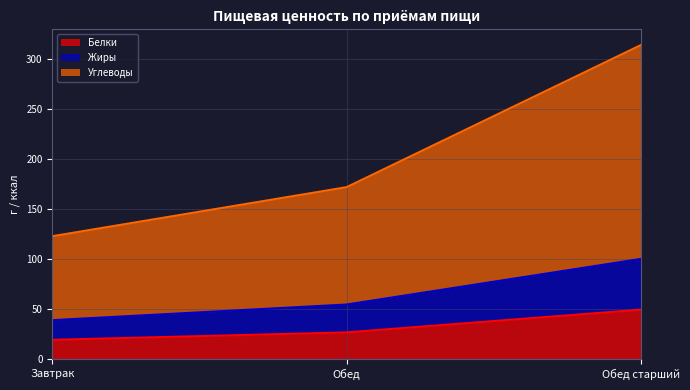

At which category is the sum across all series the highest?

Обед старший